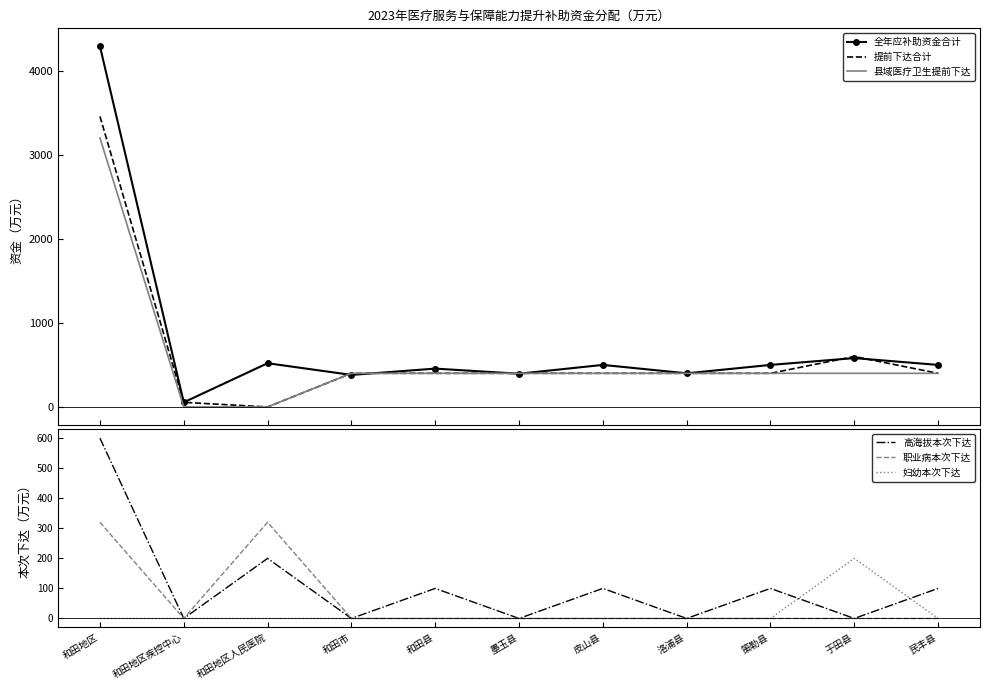

What is the sum of all 妇幼本次下达 values?

200